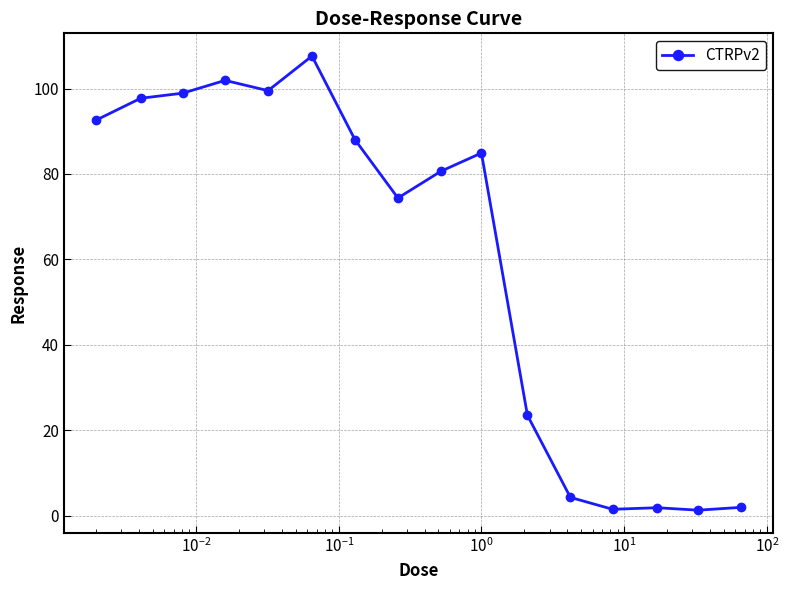

True or false: the data has more than 1 interior local peaks.

True